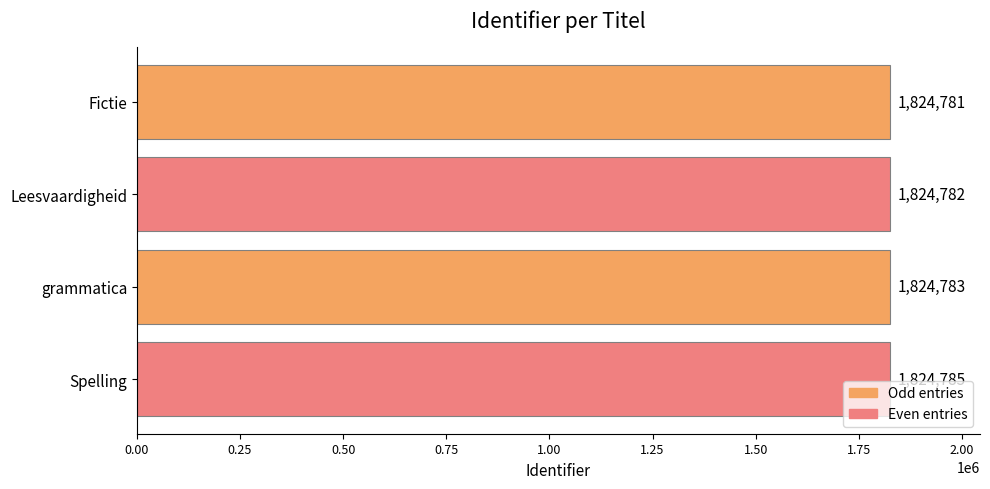

Rank the categories by value from lowest to highest.

Fictie, Leesvaardigheid, grammatica, Spelling